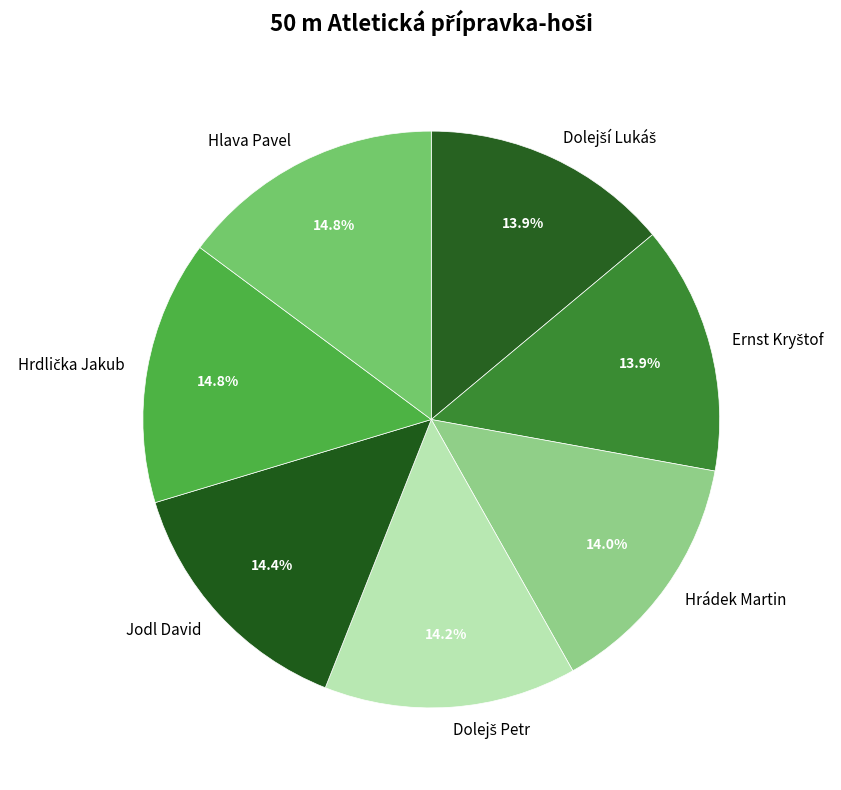

What percentage is NOT represented by Jodl David?

85.6%